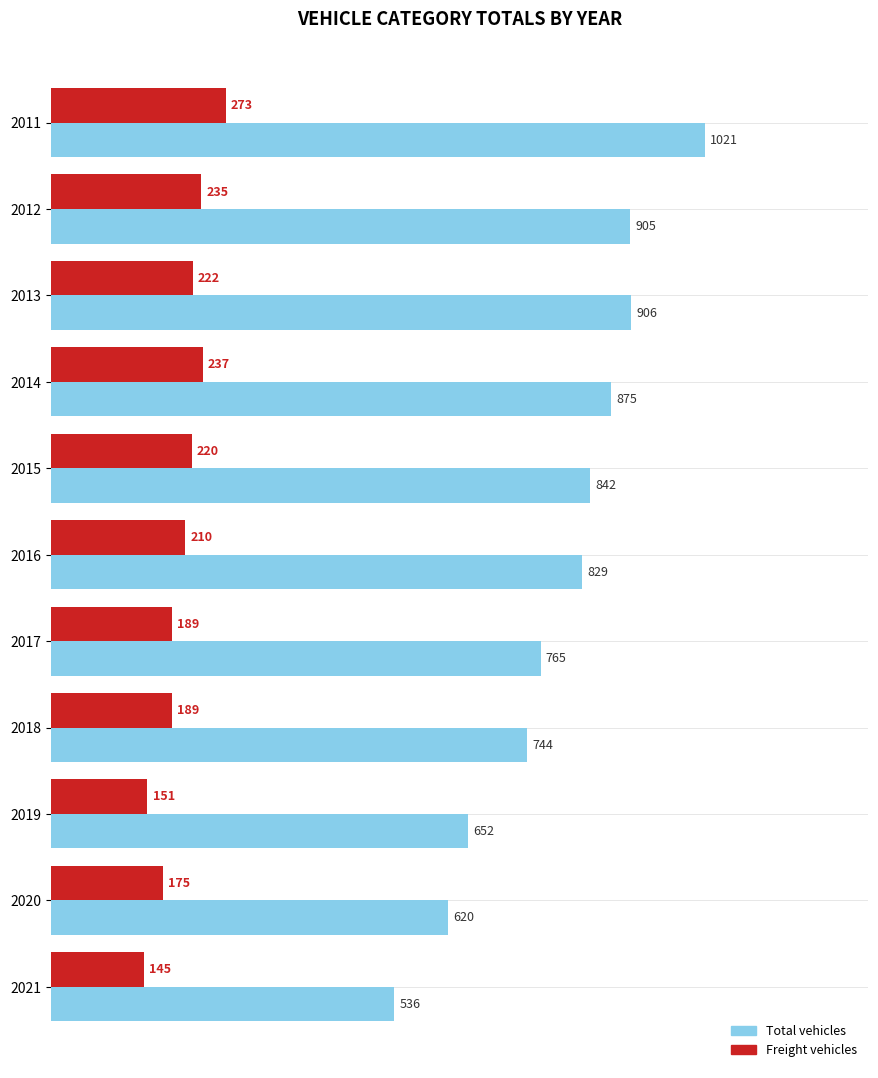

What is the difference between the highest and lowest values at 2019?

501